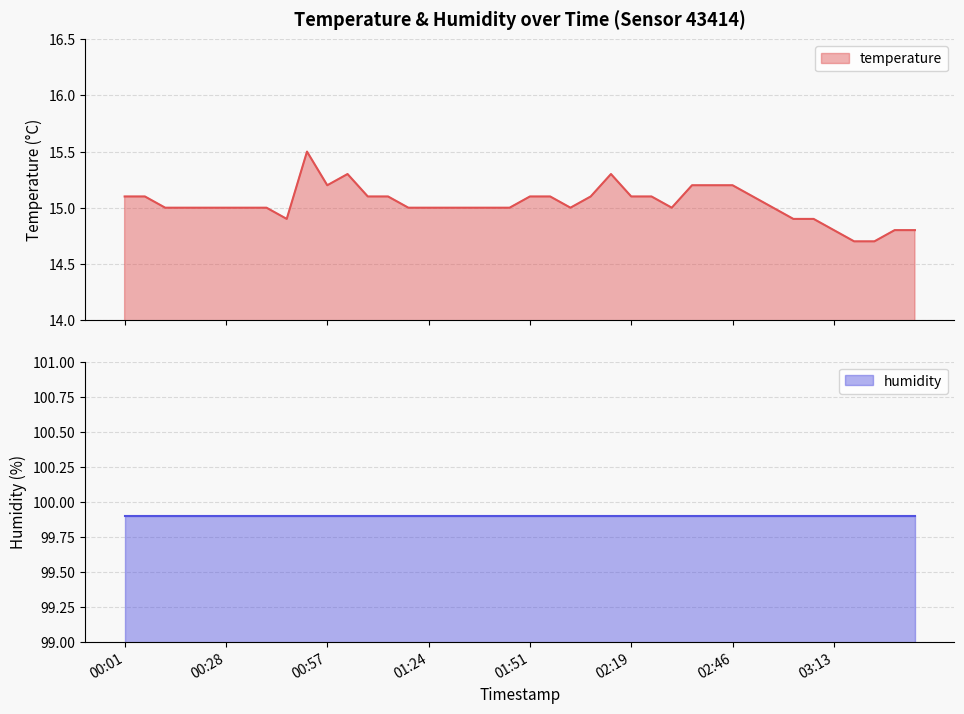

What is the sum of all values?

601.4